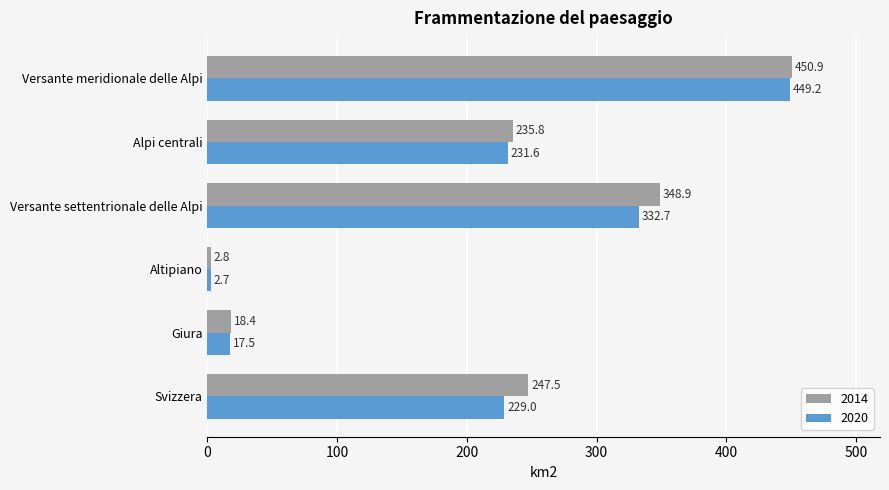

What is the sum of all 2014 values?

1304.3